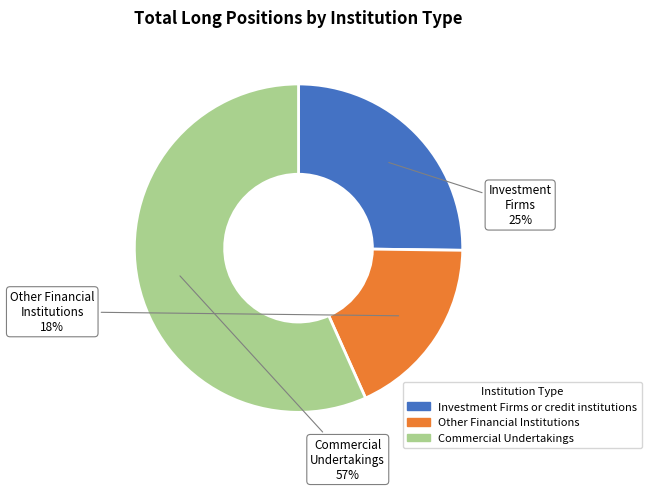

To the nearest percent, what is the combined percentage of Other Financial Institutions and Investment Firms or credit institutions?

43%